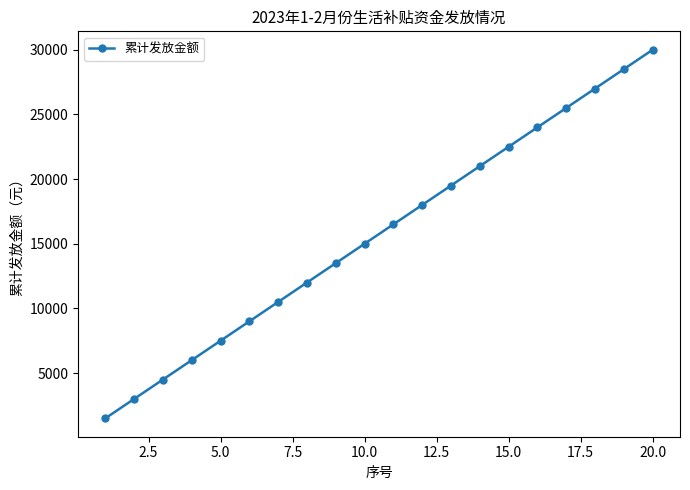

Does the chart display data point markers on the line(s)?

Yes